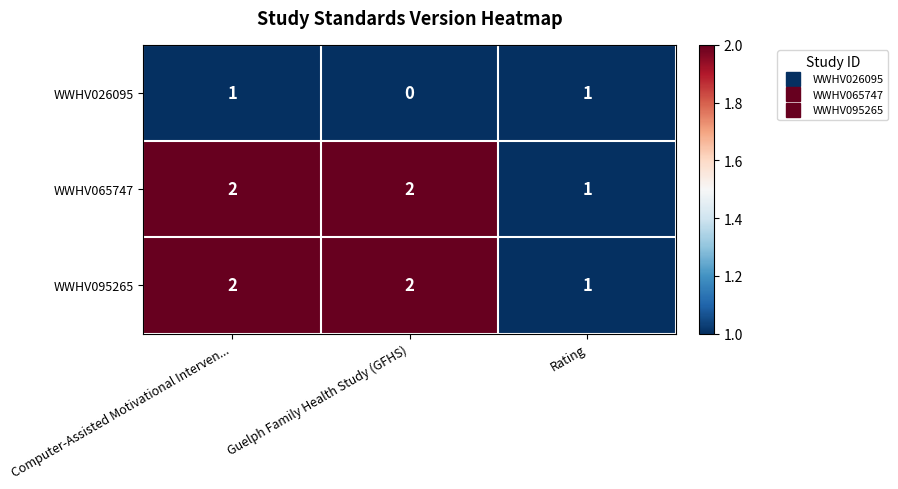

Reading right to left, extract all data points from this chart.

WWHV026095: Rating=1	Guelph Family Health Study (GFHS)=0	Computer-Assisted Motivational Interven...=1
WWHV065747: Rating=1	Guelph Family Health Study (GFHS)=2	Computer-Assisted Motivational Interven...=2
WWHV095265: Rating=1	Guelph Family Health Study (GFHS)=2	Computer-Assisted Motivational Interven...=2